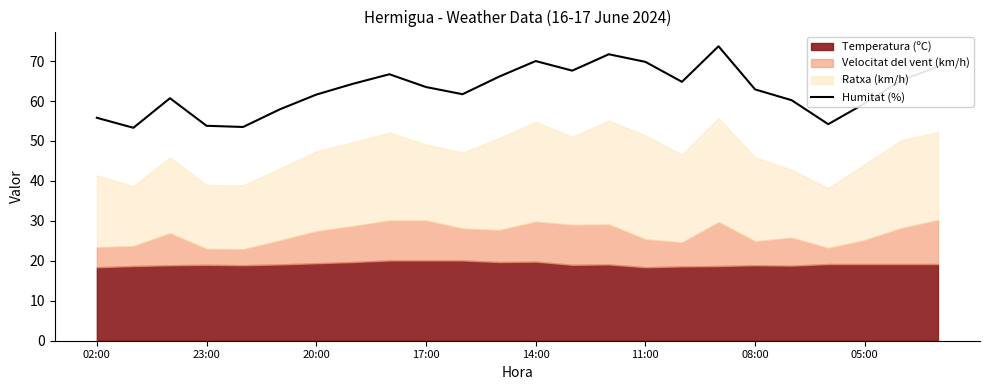

Count the number of categories in the chart.

24